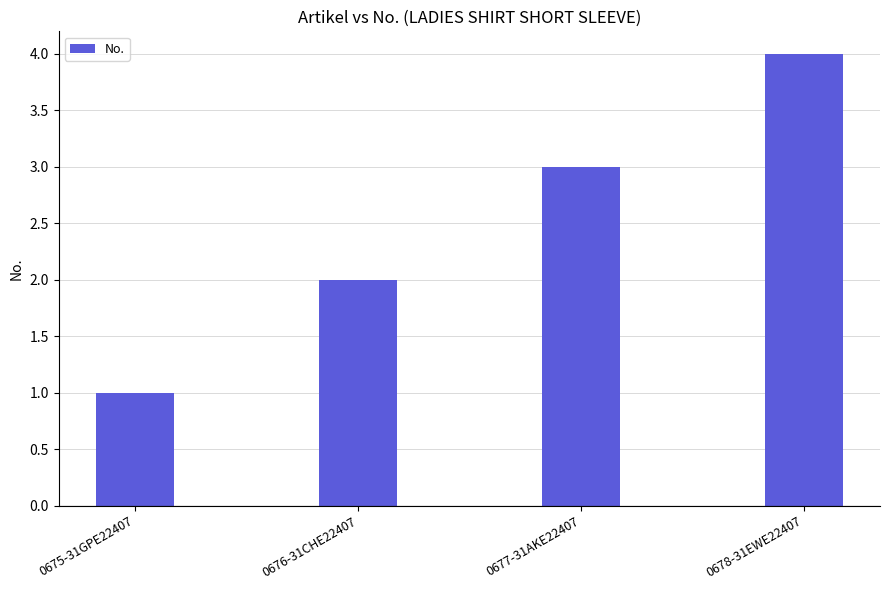

The value at 0678-31EWE22407 is 7. True or false?

False